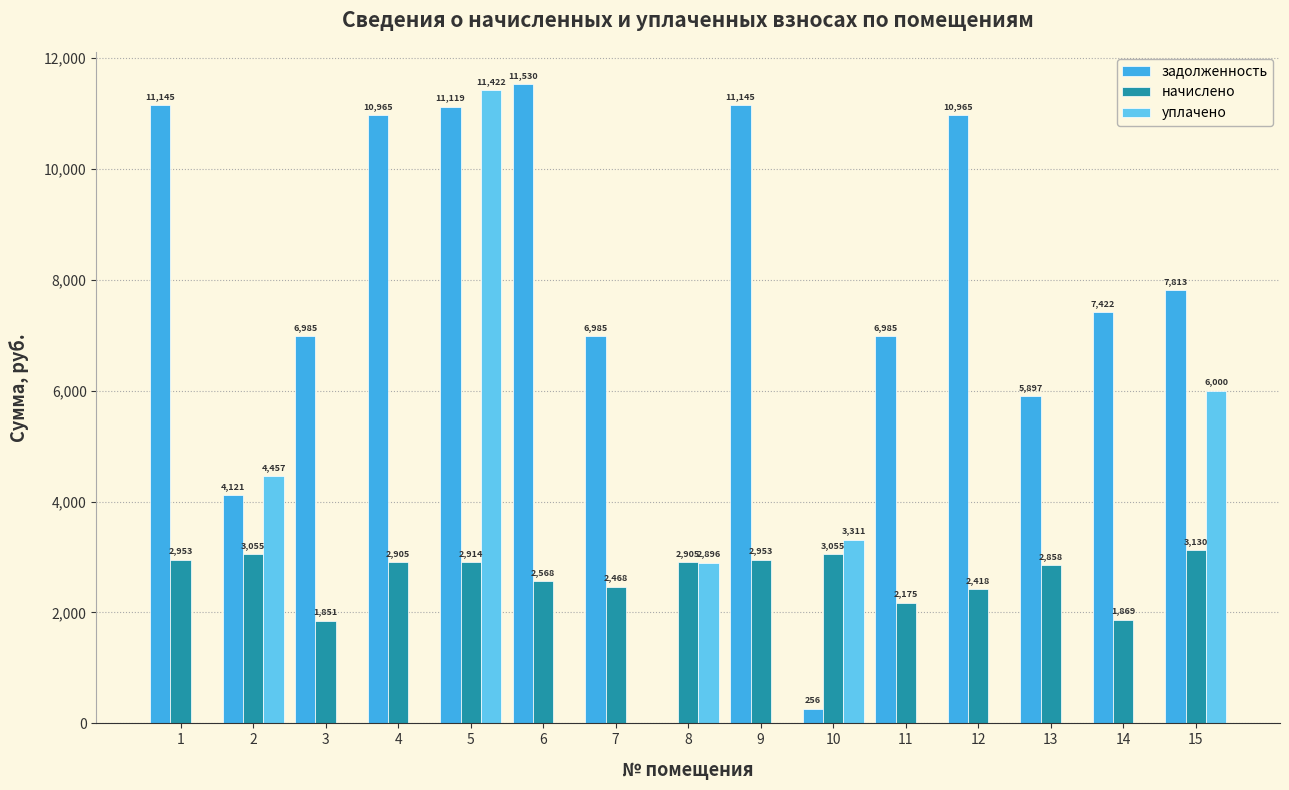

The value of начислено at 10 is 4395.3. True or false?

False